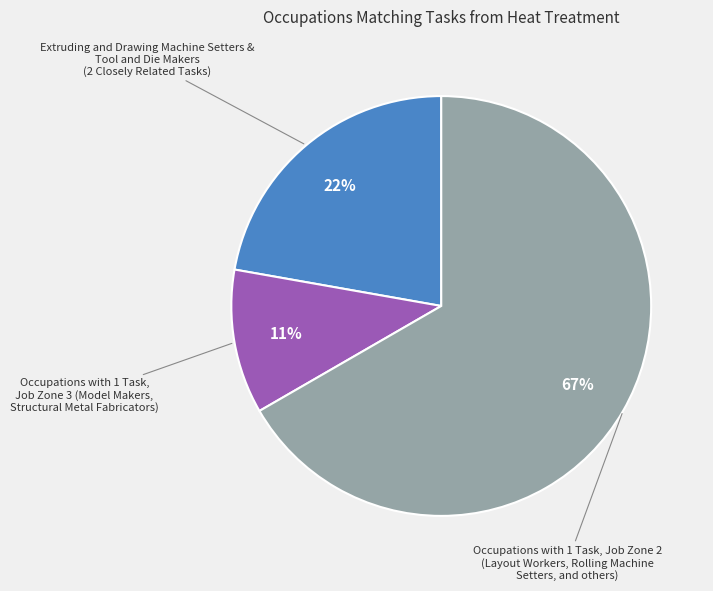

Does any single category account for the majority?

Yes